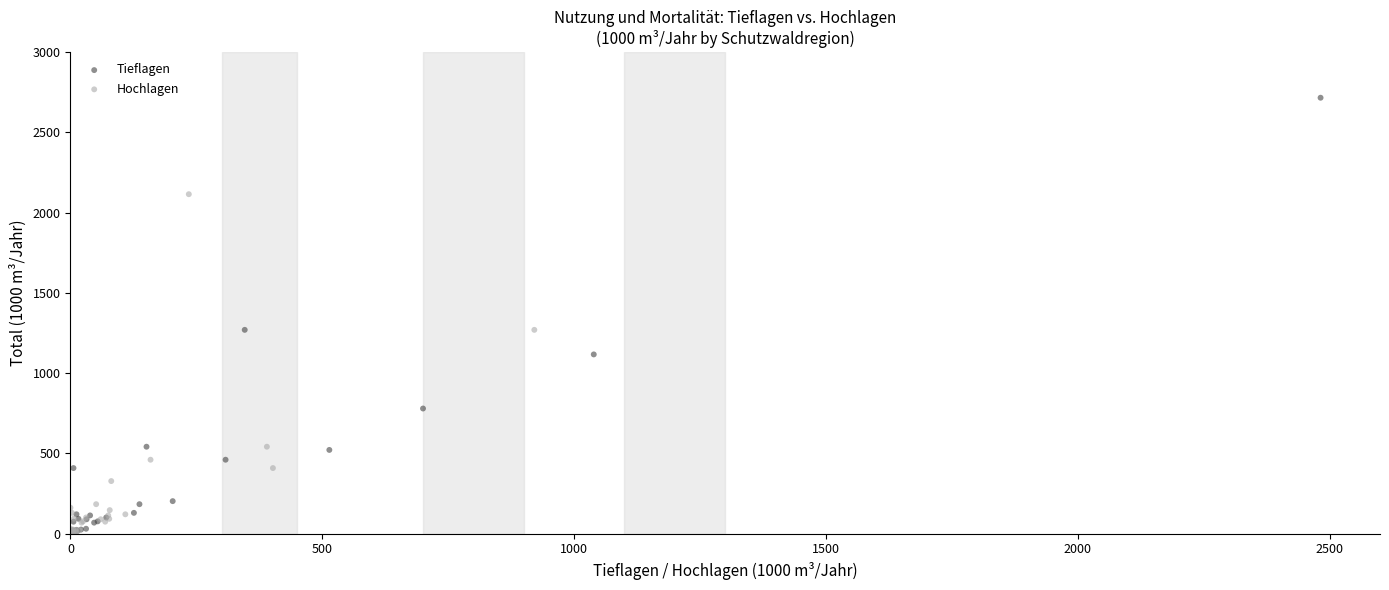

Which series has the widest spread of Y values?

Tieflagen